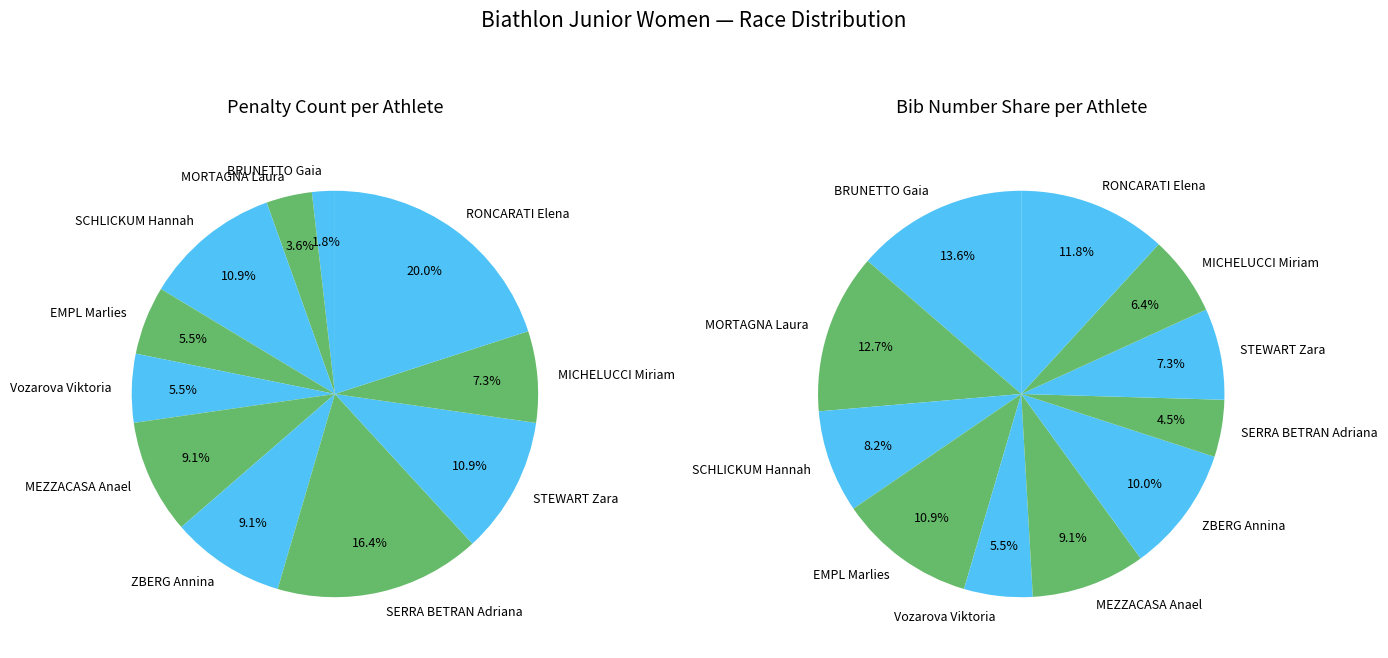

Is the sum of MORTAGNA Laura and BRUNETTO Gaia greater than half?

No